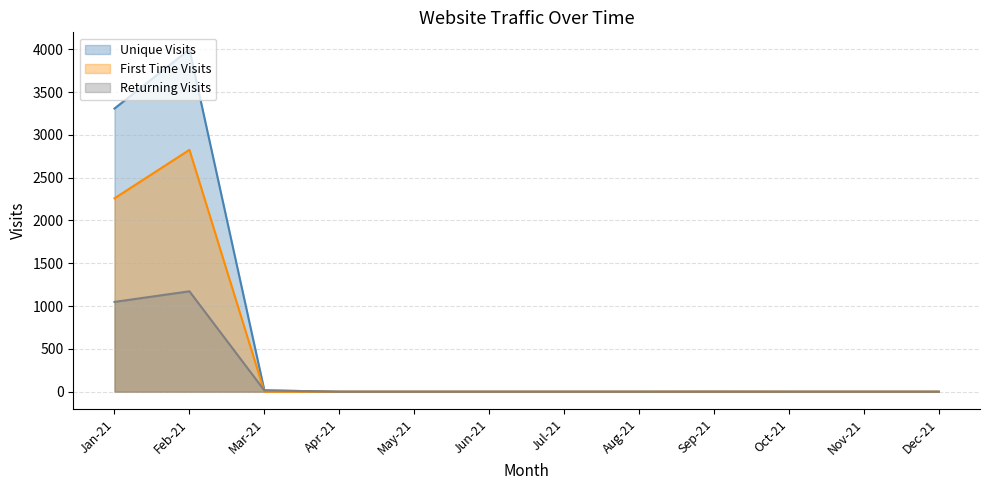

Reading left to right, transcribe all the data shown in this chart.

Unique Visits: Dec-21=0	Nov-21=0	Oct-21=0	Sep-21=1	Aug-21=0	Jul-21=0	Jun-21=0	May-21=0	Apr-21=0	Mar-21=16	Feb-21=3998	Jan-21=3308
First Time Visits: Dec-21=0	Nov-21=0	Oct-21=0	Sep-21=1	Aug-21=0	Jul-21=0	Jun-21=0	May-21=0	Apr-21=0	Mar-21=1	Feb-21=2825	Jan-21=2259
Returning Visits: Dec-21=0	Nov-21=0	Oct-21=0	Sep-21=0	Aug-21=0	Jul-21=0	Jun-21=0	May-21=0	Apr-21=0	Mar-21=15	Feb-21=1173	Jan-21=1049